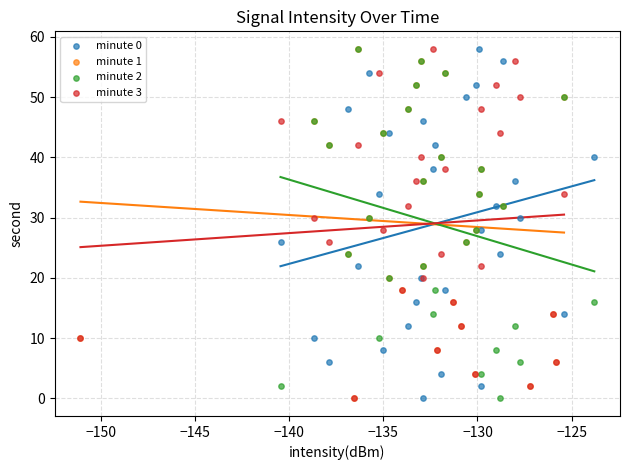

What are all the series names shown in the legend?

minute 0, minute 1, minute 2, minute 3